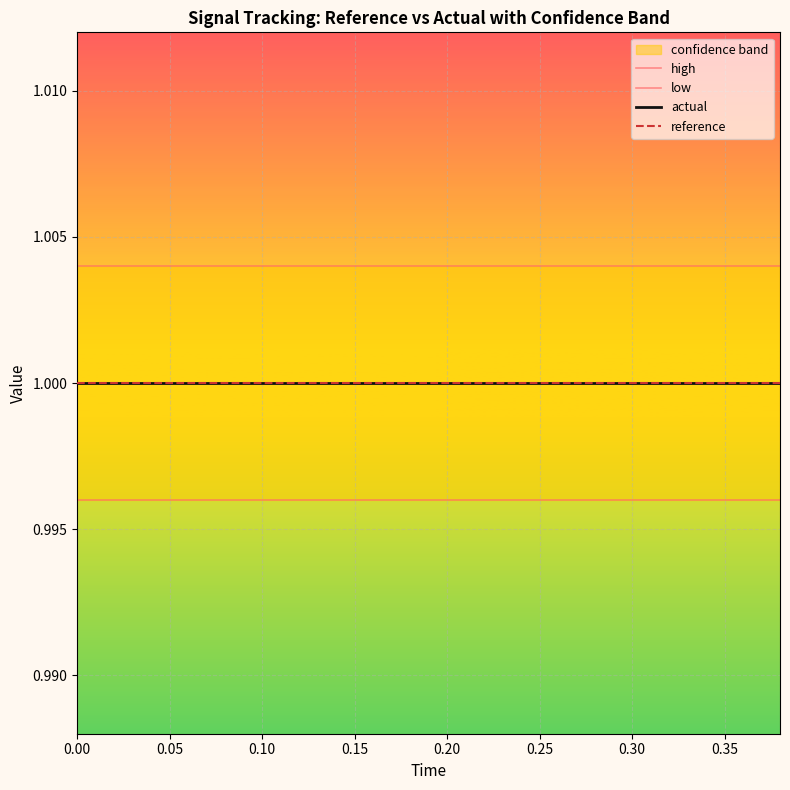

What is the sum of all low values?

19.9